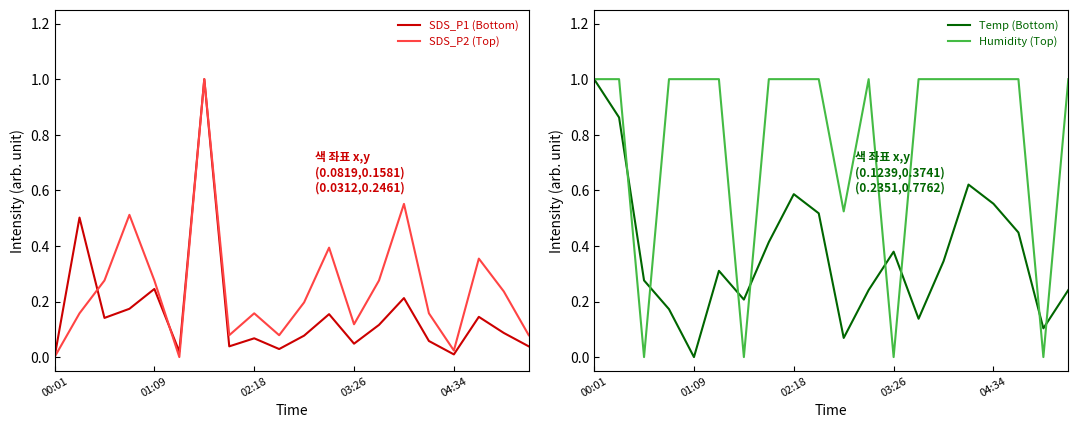

Which category has the lowest value in the Temp (Bottom) series?

01:09